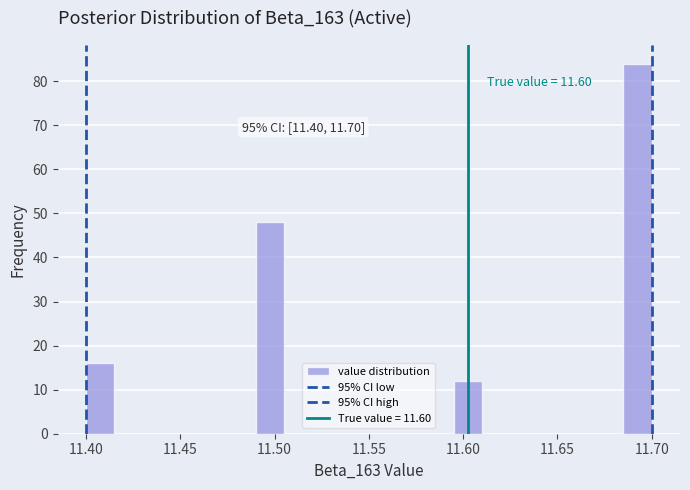

Read against the x-axis, roughly where is the centre of the tallest bar?

11.695